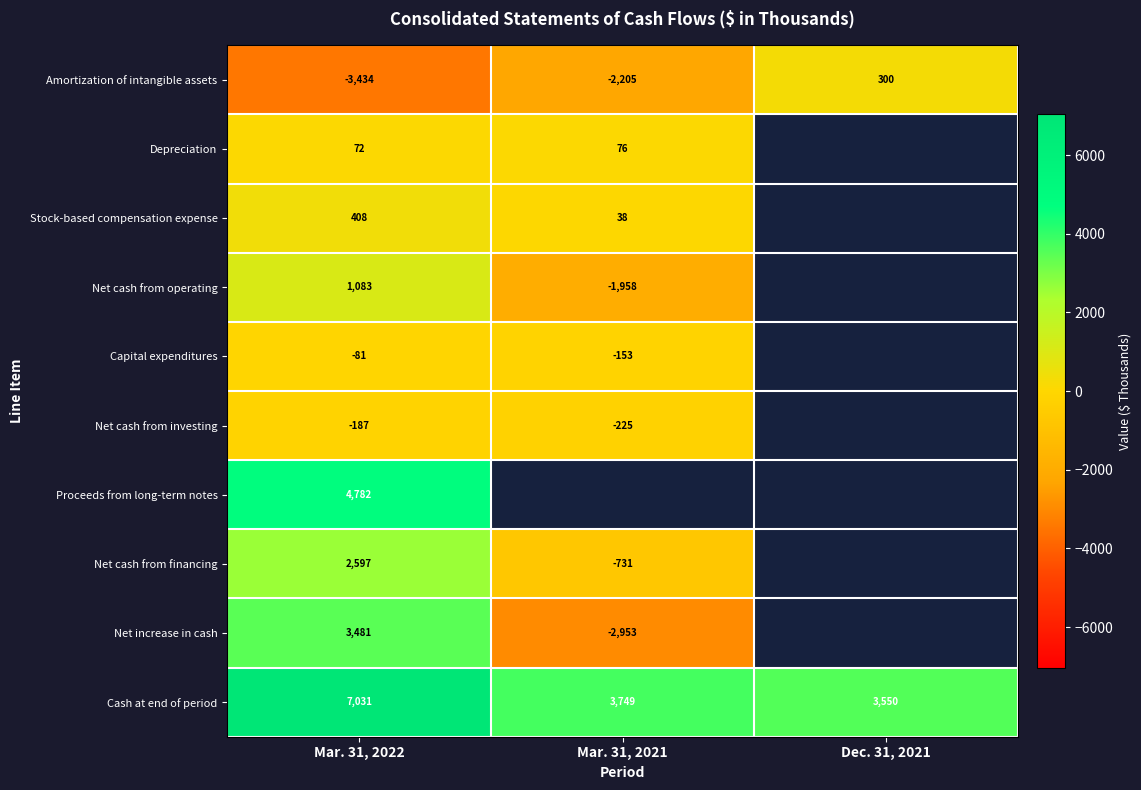

What is the spread (max minus min) of values at Mar. 31, 2021?

6702.0